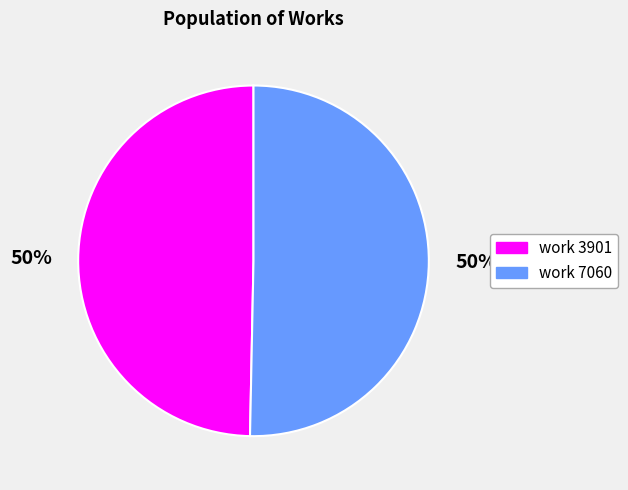

To the nearest percent, what is the average slice percentage?

50%